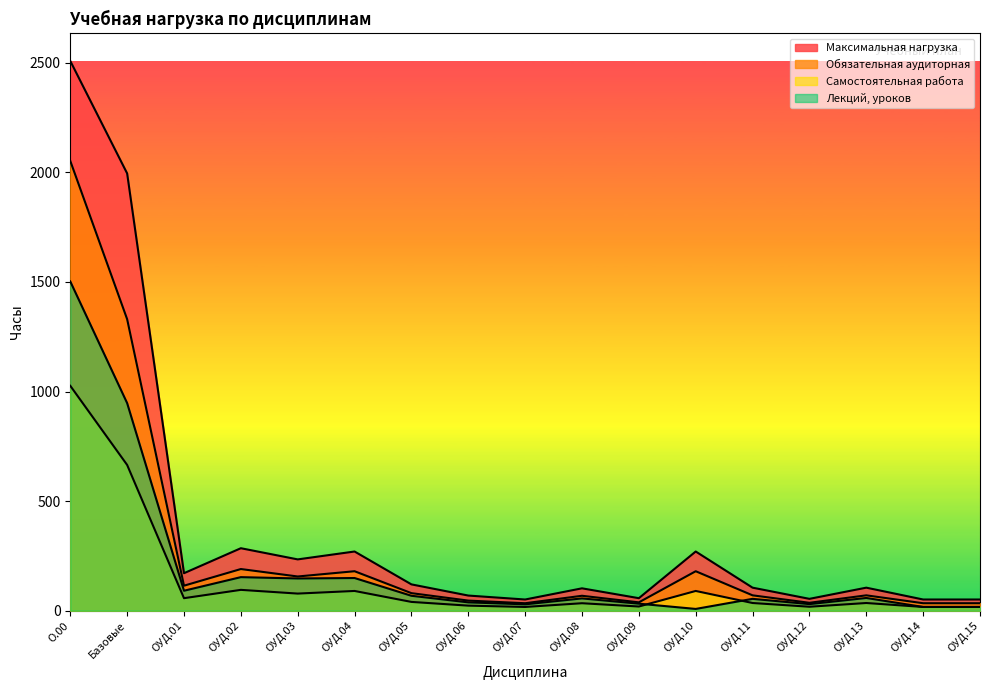

What is the maximum value shown in the chart?

2508